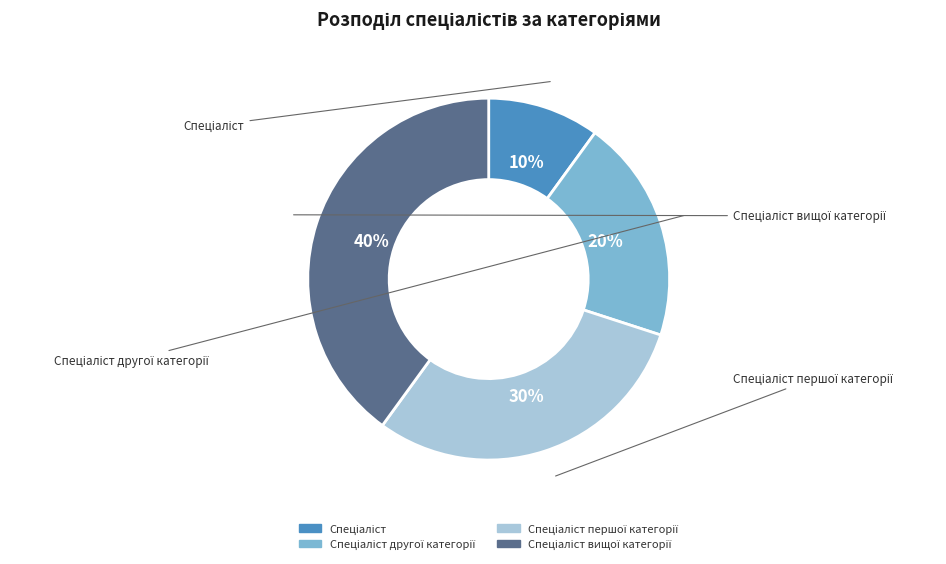

What percentage is the Спеціаліст вищої категорії slice, to the nearest percent?

40%